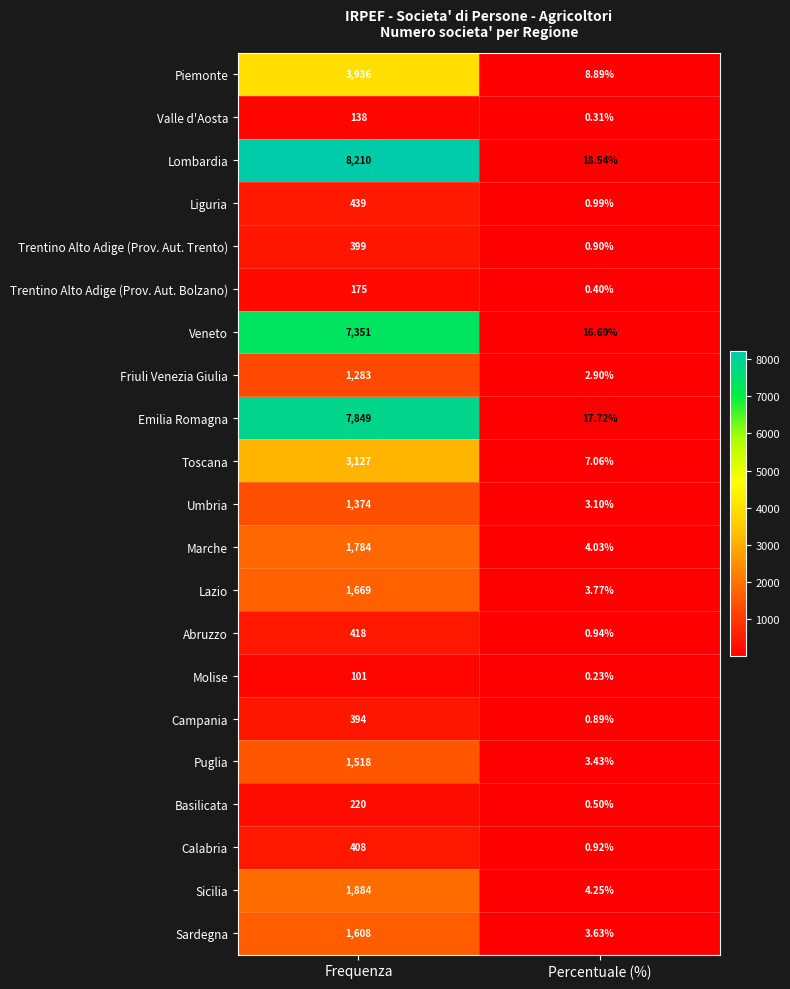

Which label corresponds to the smallest value in the chart?

Percentuale (%)